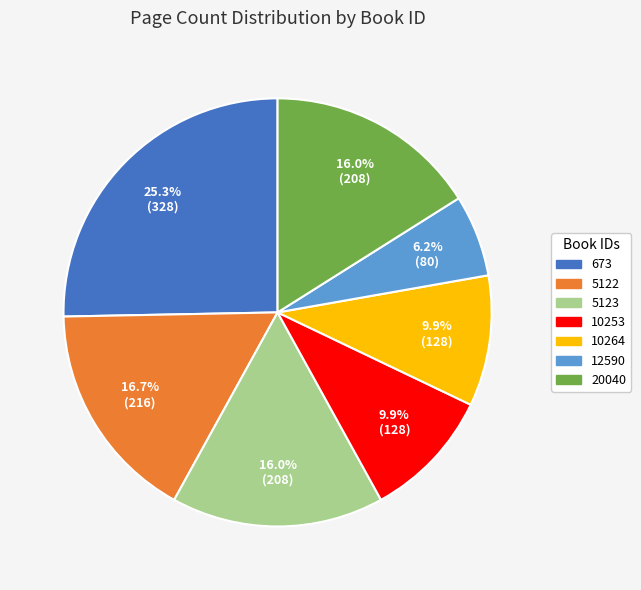

Does any single category account for the majority?

No